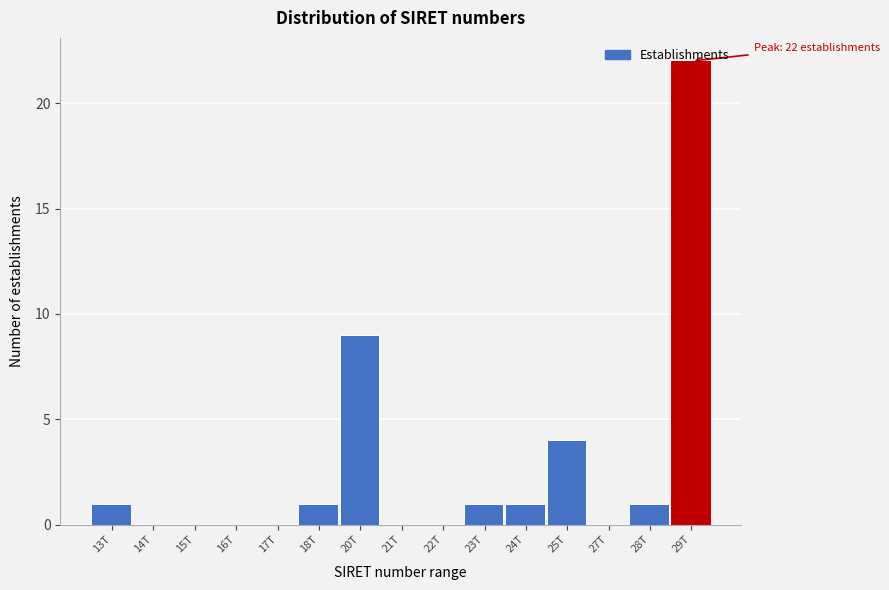

What is the change in value from 24T to 25T?

+3